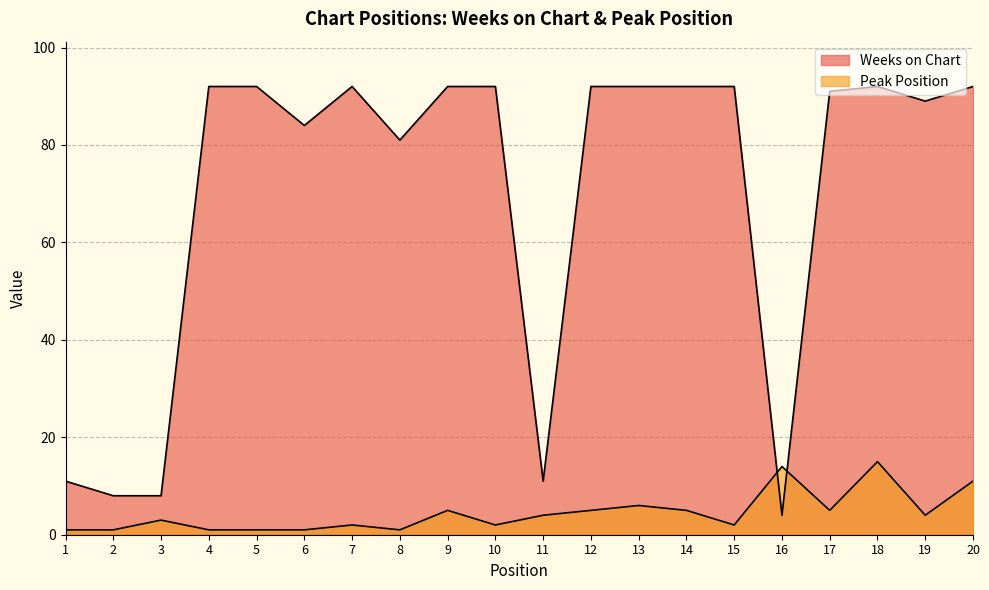

What is the average value of the Weeks on Chart series?

70